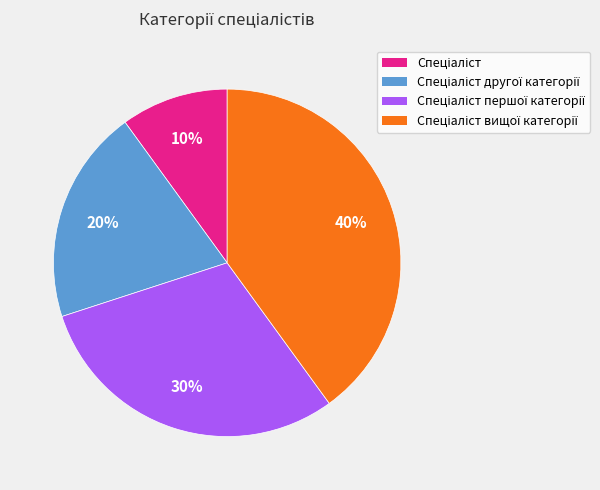

To the nearest percent, what is the difference between the largest and smallest slice percentages?

30%